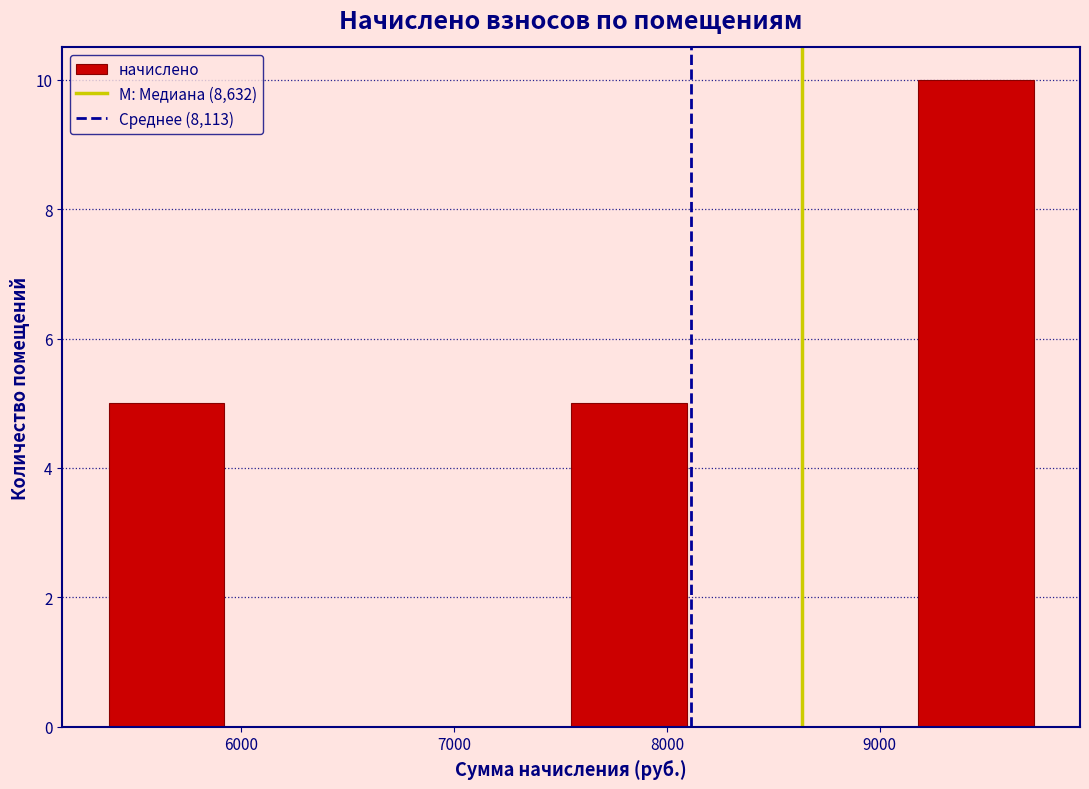

What is the height of the bar covering 9200 to 9700 on the x-axis? Neither the bar edges nor the heights are printed on the chart, so give them approximately, as read against the axes.

10